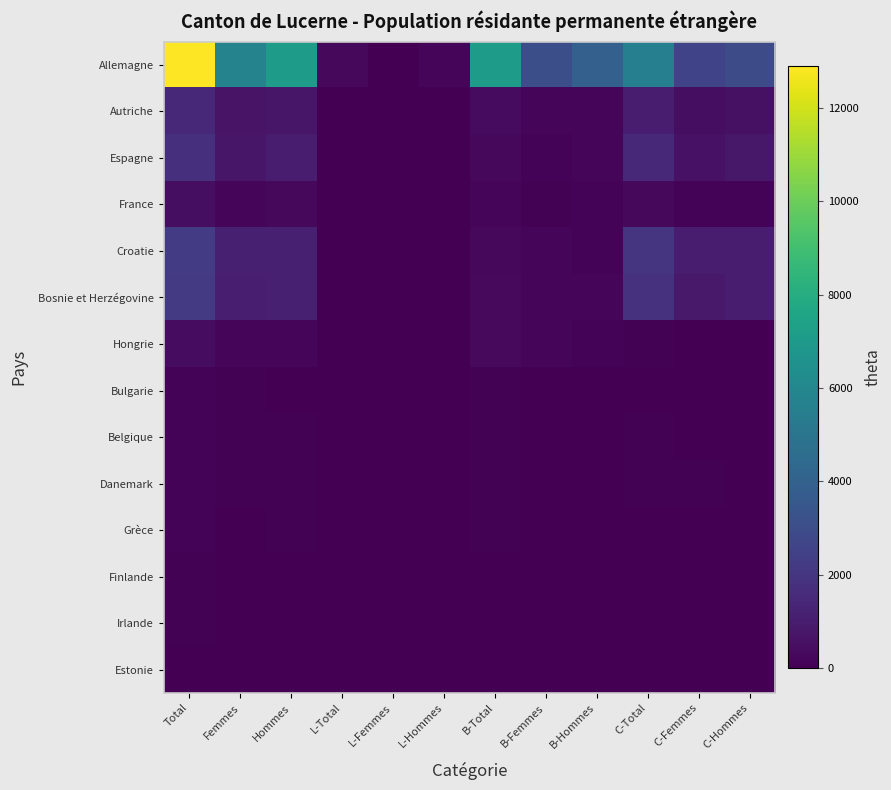

Rank the series by their maximum value, from highest to lowest.

Allemagne, Croatie, Bosnie et Herzégovine, Espagne, Autriche, France, Hongrie, Danemark, Grèce, Belgique, Bulgarie, Finlande, Irlande, Estonie